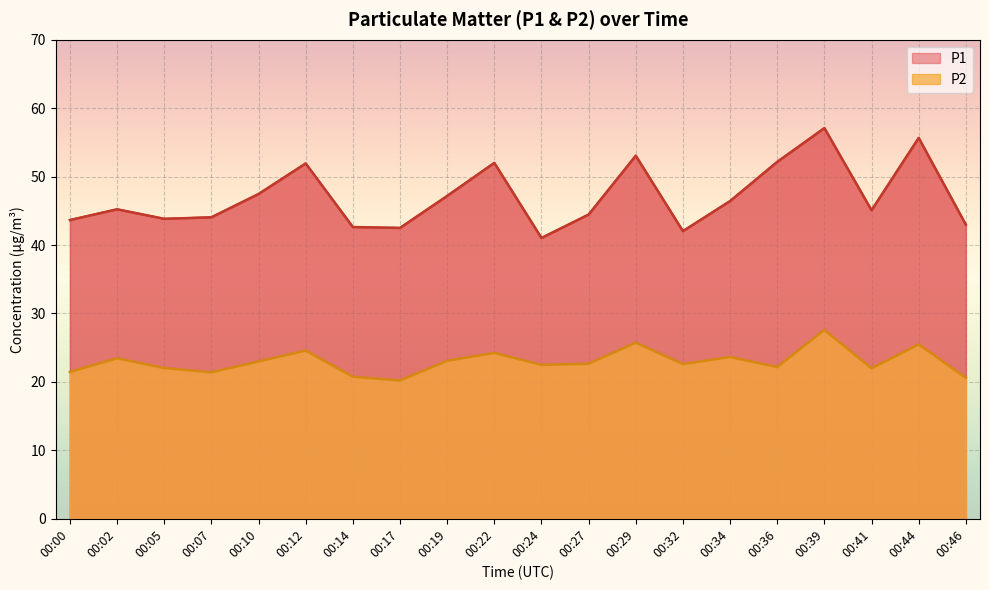

Which category has the lowest value across all series?

00:17